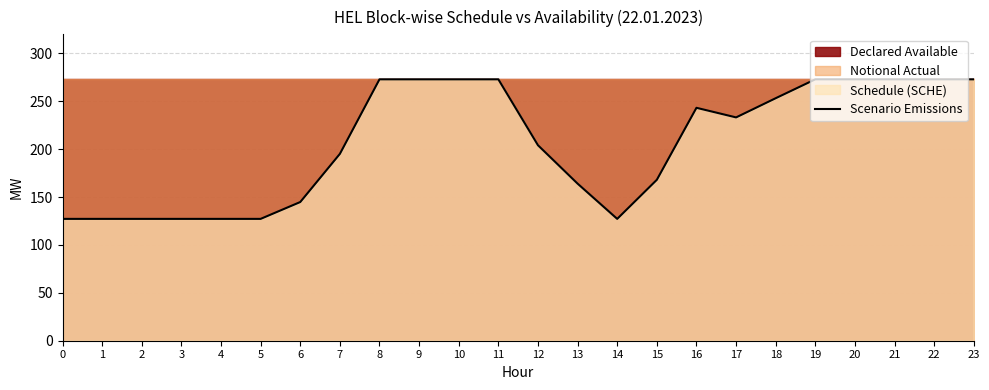

Reading left to right, transcribe all the data shown in this chart.

0=127.3	1=127.3	2=127.3	3=127.3	4=127.3	5=127.3	6=144.8	7=195.1	8=273.0	9=273.0	10=273.0	11=273.0	12=204.2	13=164.1	14=127.3	15=168.1	16=243.3	17=233.2	18=253.3	19=273.0	20=273.0	21=273.0	22=273.0	23=273.0